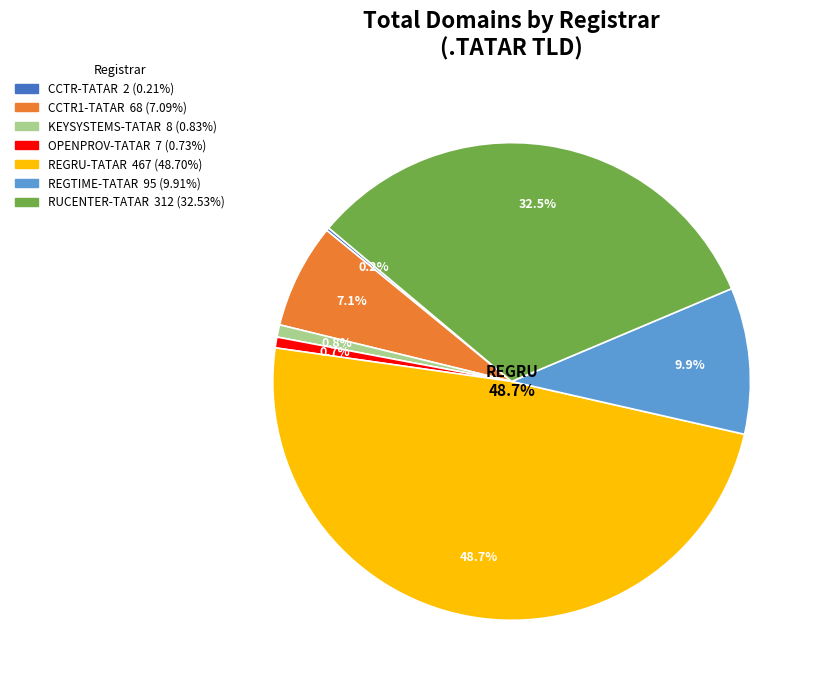

The RUCENTER-TATAR slice represents 24% of the pie. True or false?

False